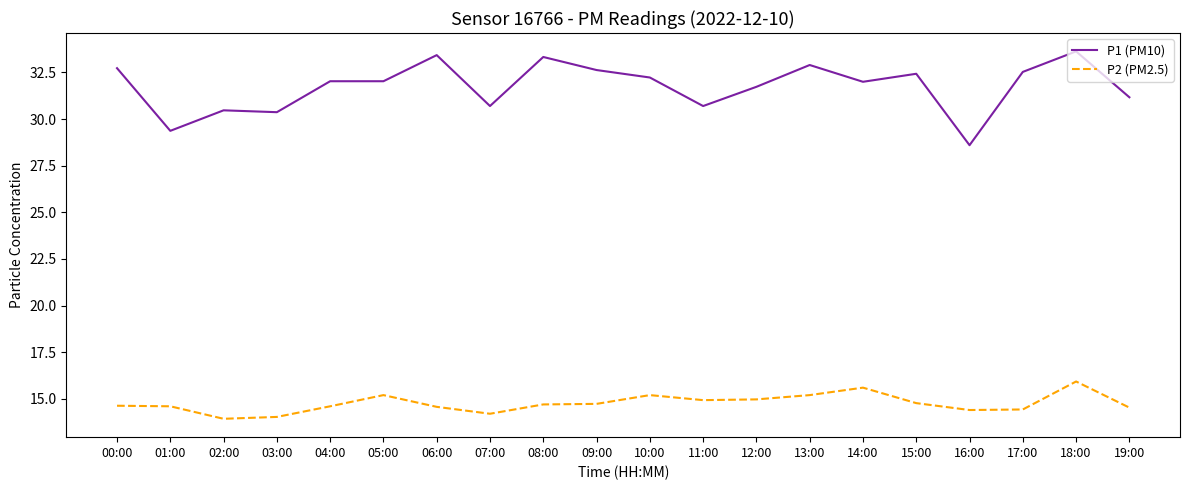

Which series has the widest spread of values?

P1 (PM10)